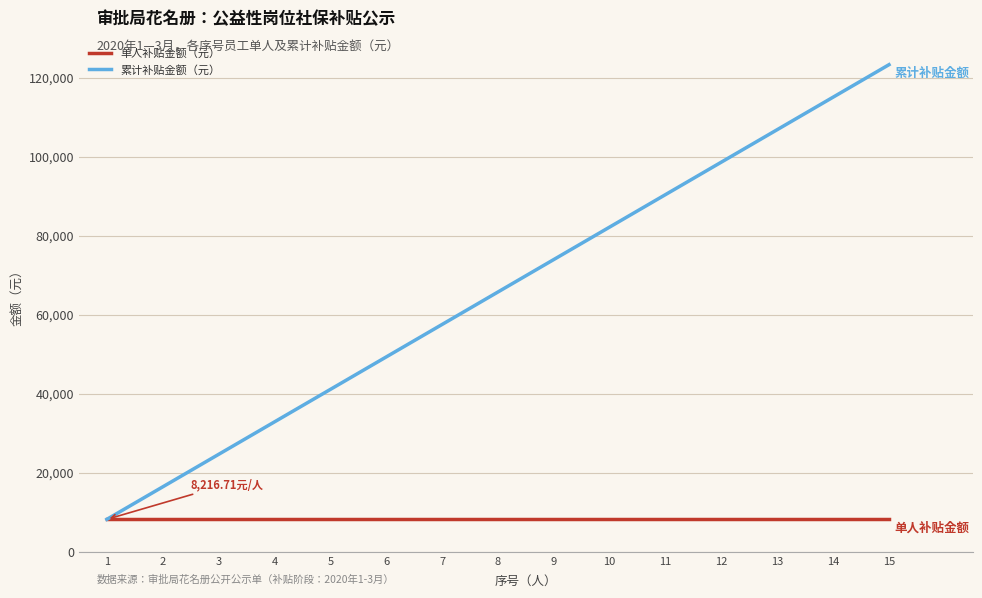

Count the number of data series in this chart.

2